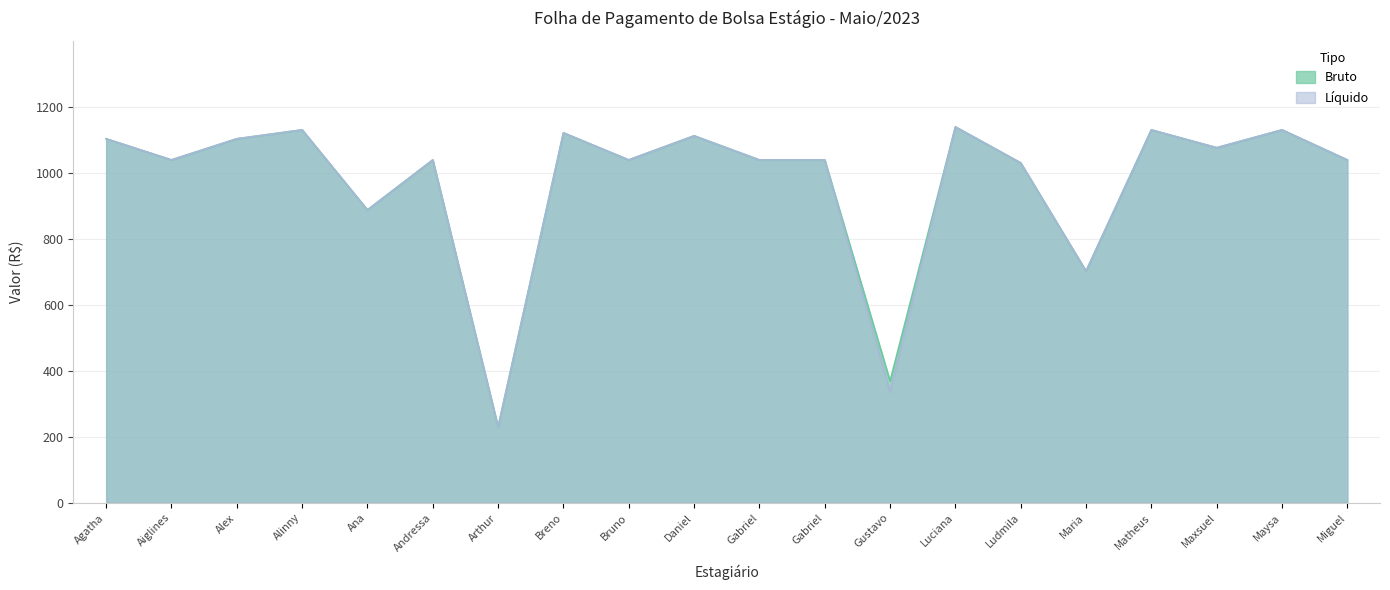

Read the Liquido value at Agatha.

1103.0